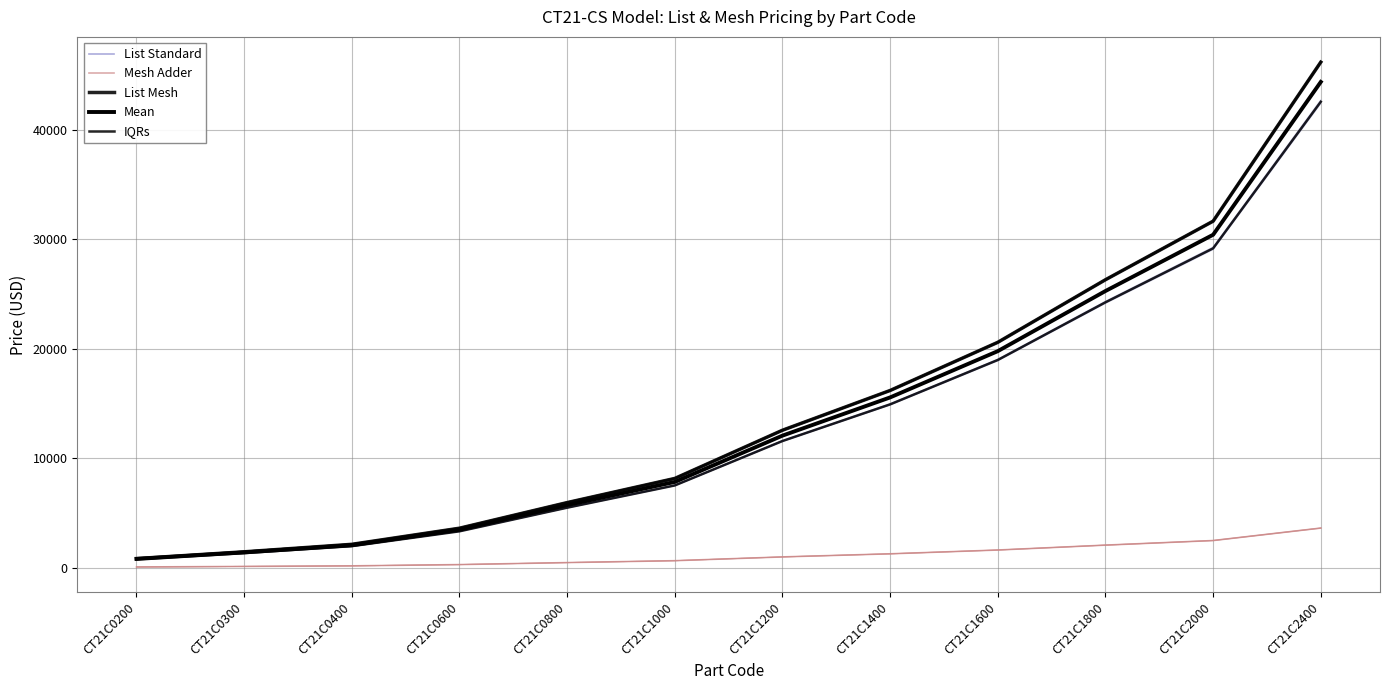

True or false: IQRs and Mesh Adder cross at least once.

False